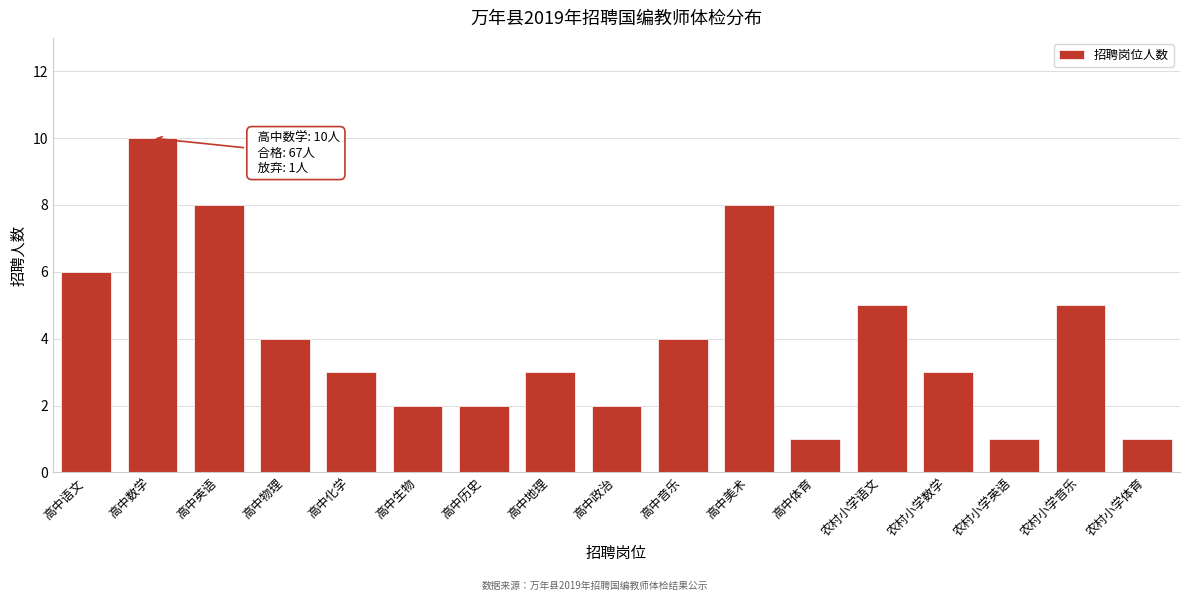

Reading left to right, what are all the values shown in this chart?

6	10	8	4	3	2	2	3	2	4	8	1	5	3	1	5	1